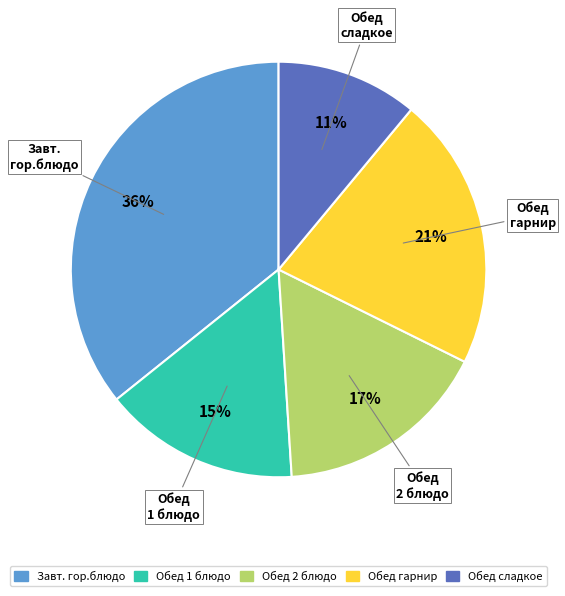

Is there any slice that represents more than half of the pie?

No